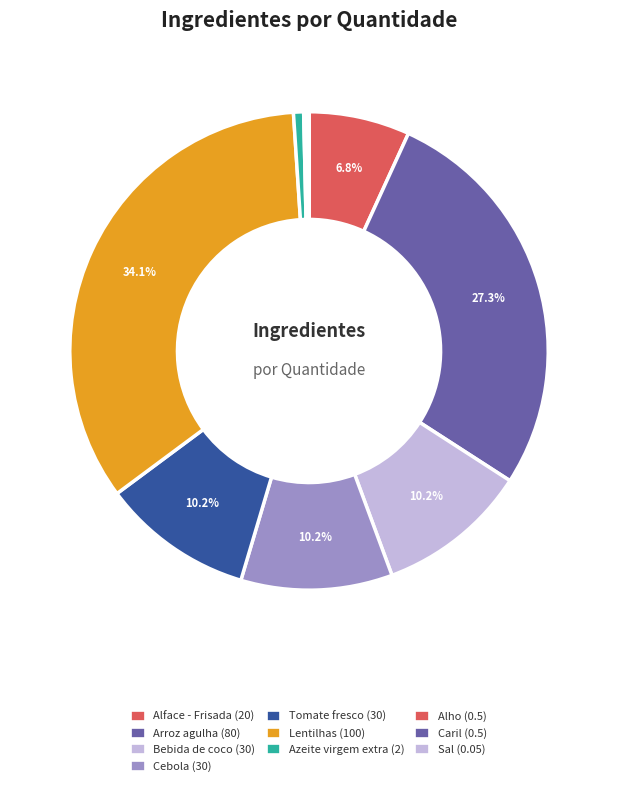

Between Arroz agulha and Lentilhas, which is larger?

Lentilhas